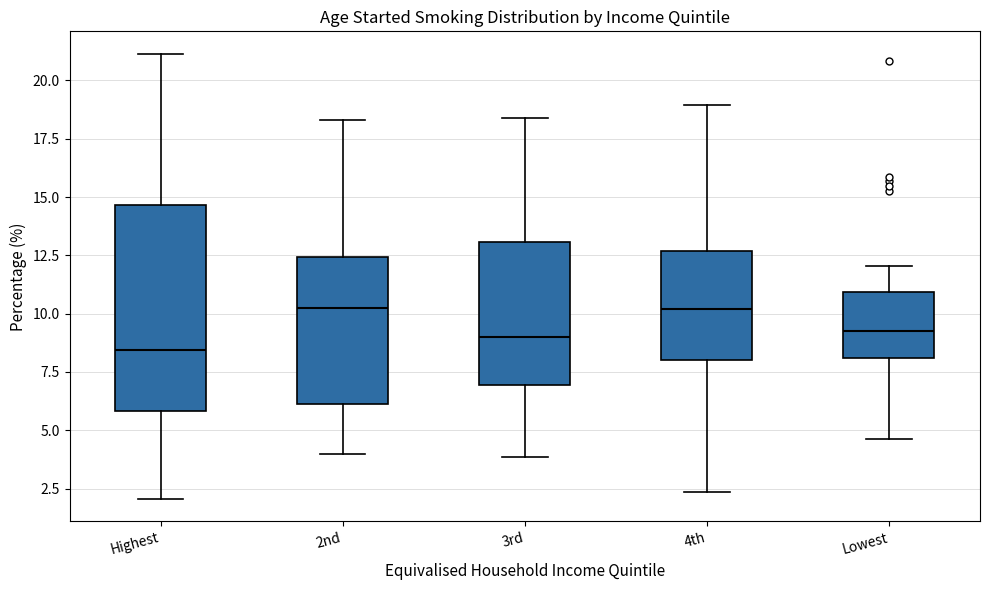

Reading left to right, read every box against the y-axis: the position of its median line, the range the box covers, and the ends of its whiskers. The values are not printed on the chart, so give them approximately, as read against the axis.

Highest: median 8.5, box 6.0 to 14.5, whiskers 2.0 to 21.0
2nd: median 10.0, box 6.0 to 12.5, whiskers 4.0 to 18.5
3rd: median 9.0, box 7.0 to 13.0, whiskers 4.0 to 18.5
4th: median 10.0, box 8.0 to 12.5, whiskers 2.5 to 19.0
Lowest: median 9.5, box 8.0 to 11.0, whiskers 4.5 to 12.0